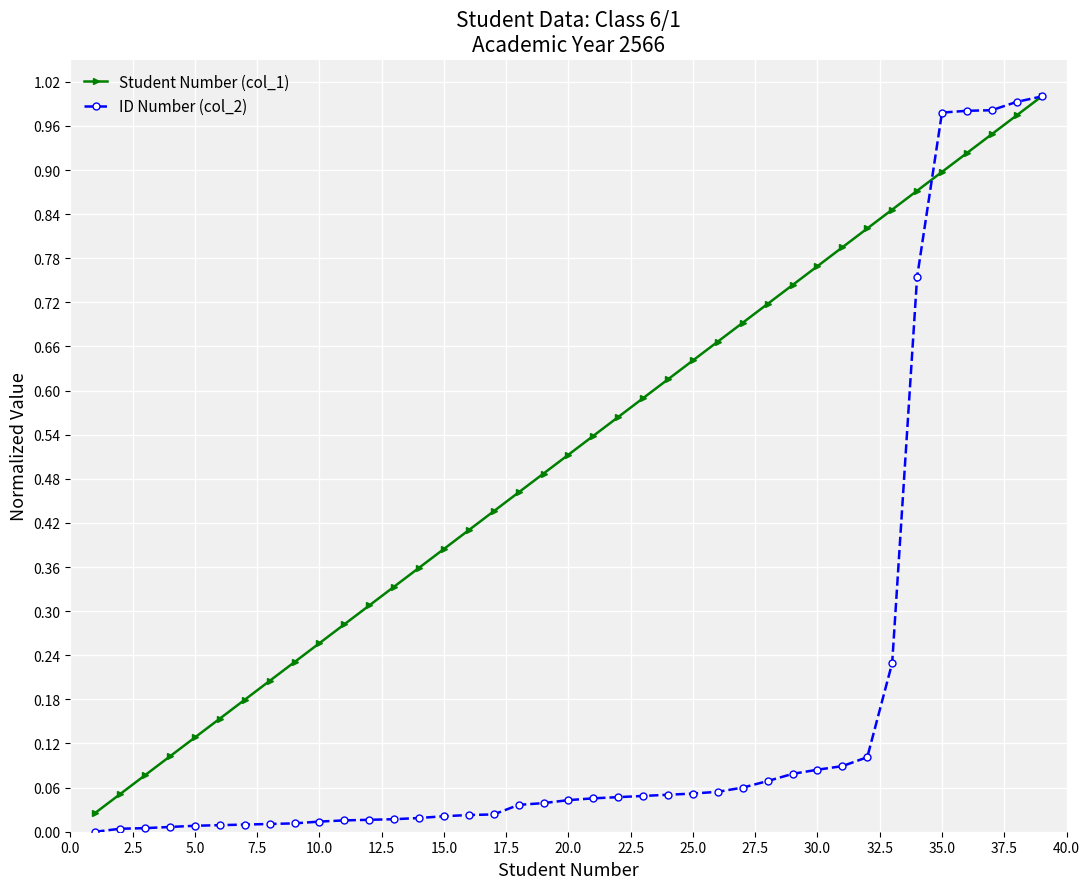

Which series has the widest spread of values?

ID Number (col_2)